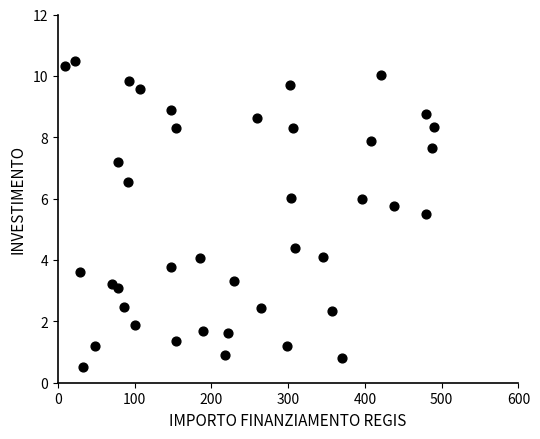

What is the range of Y values (max minus min)?

10.0